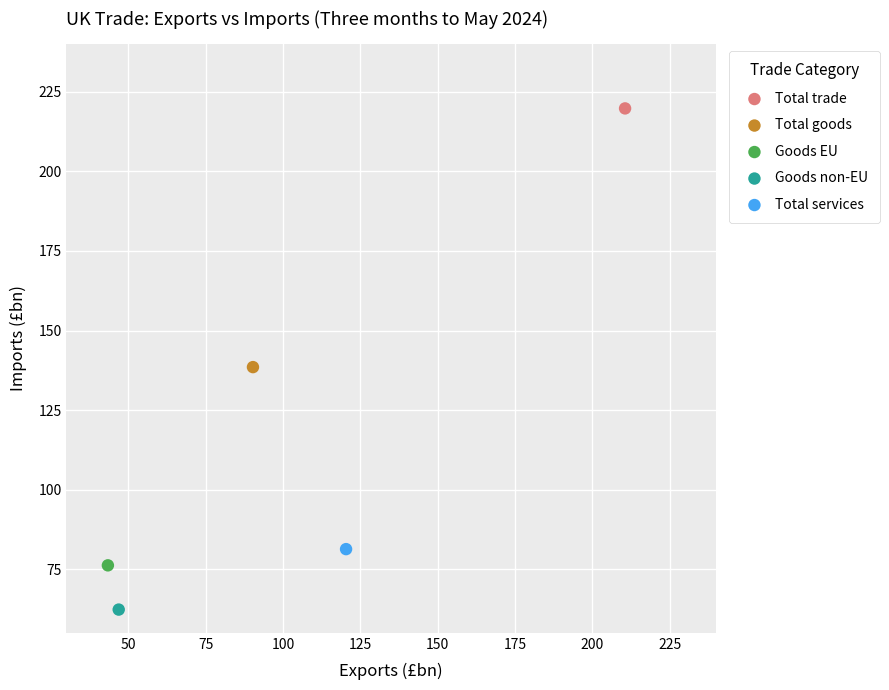

What are all the series names shown in the legend?

Total trade, Total goods, Goods EU, Goods non-EU, Total services